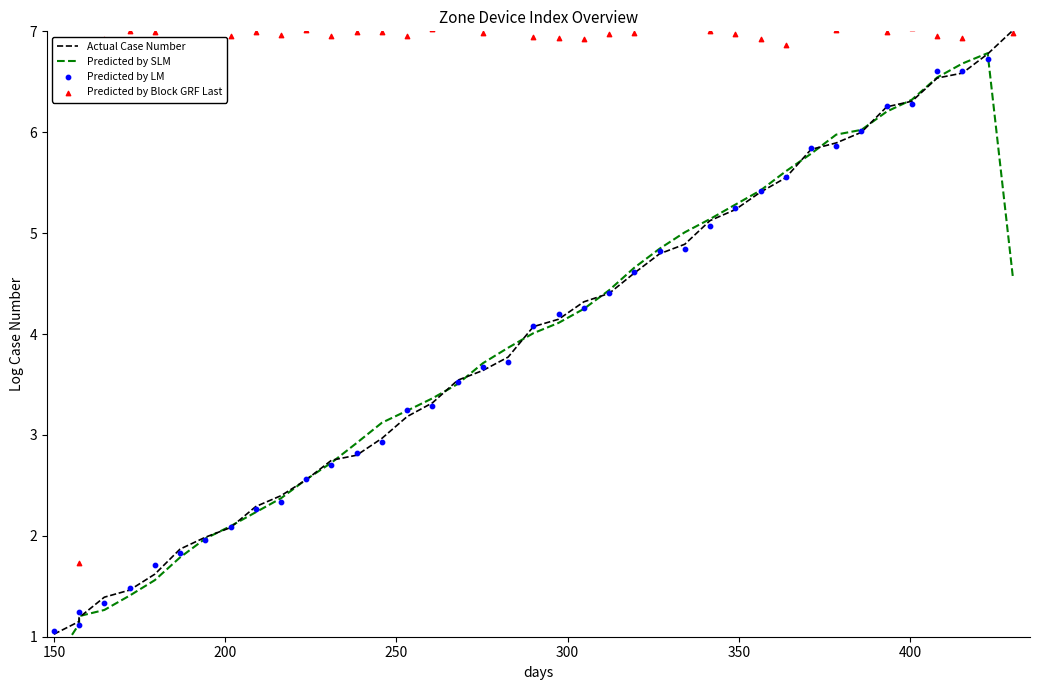

Is the value of Actual Case Number at 100 greater than the value of Predicted by SLM at 33?

No